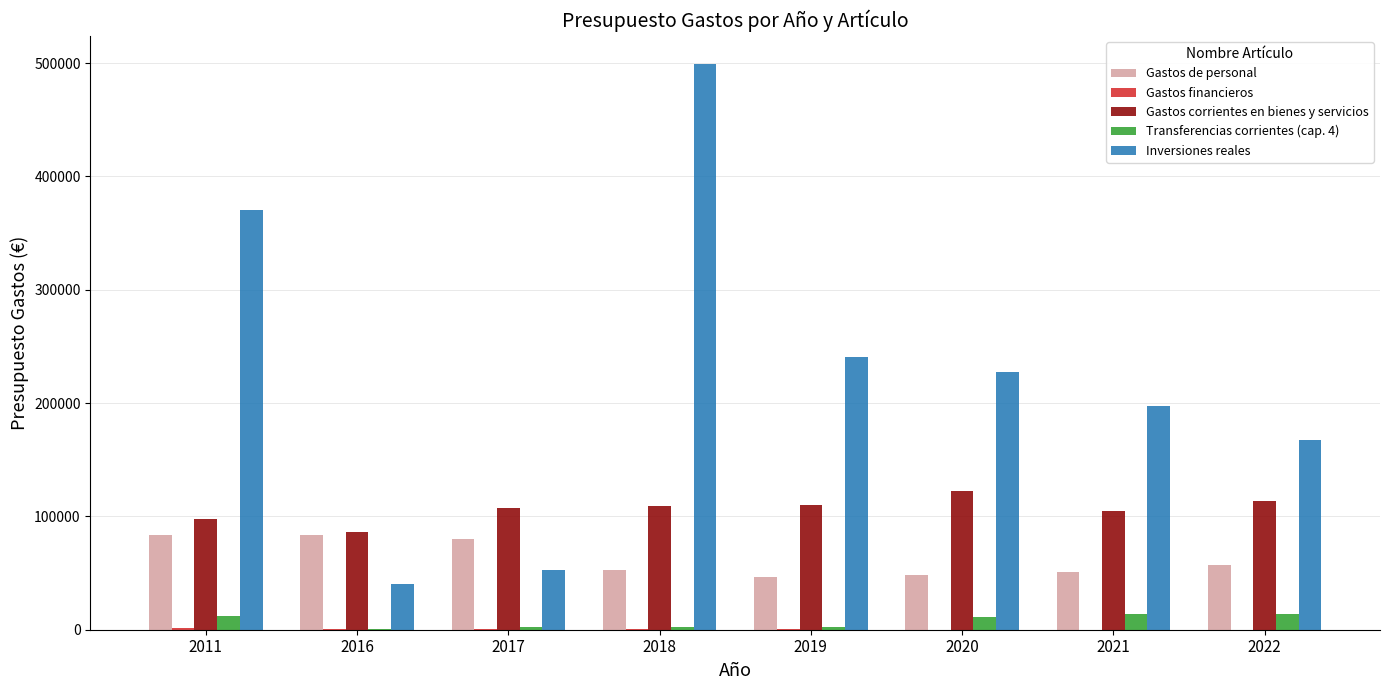

The value of Transferencias corrientes (cap. 4) at 2011 is 11860.0. True or false?

True